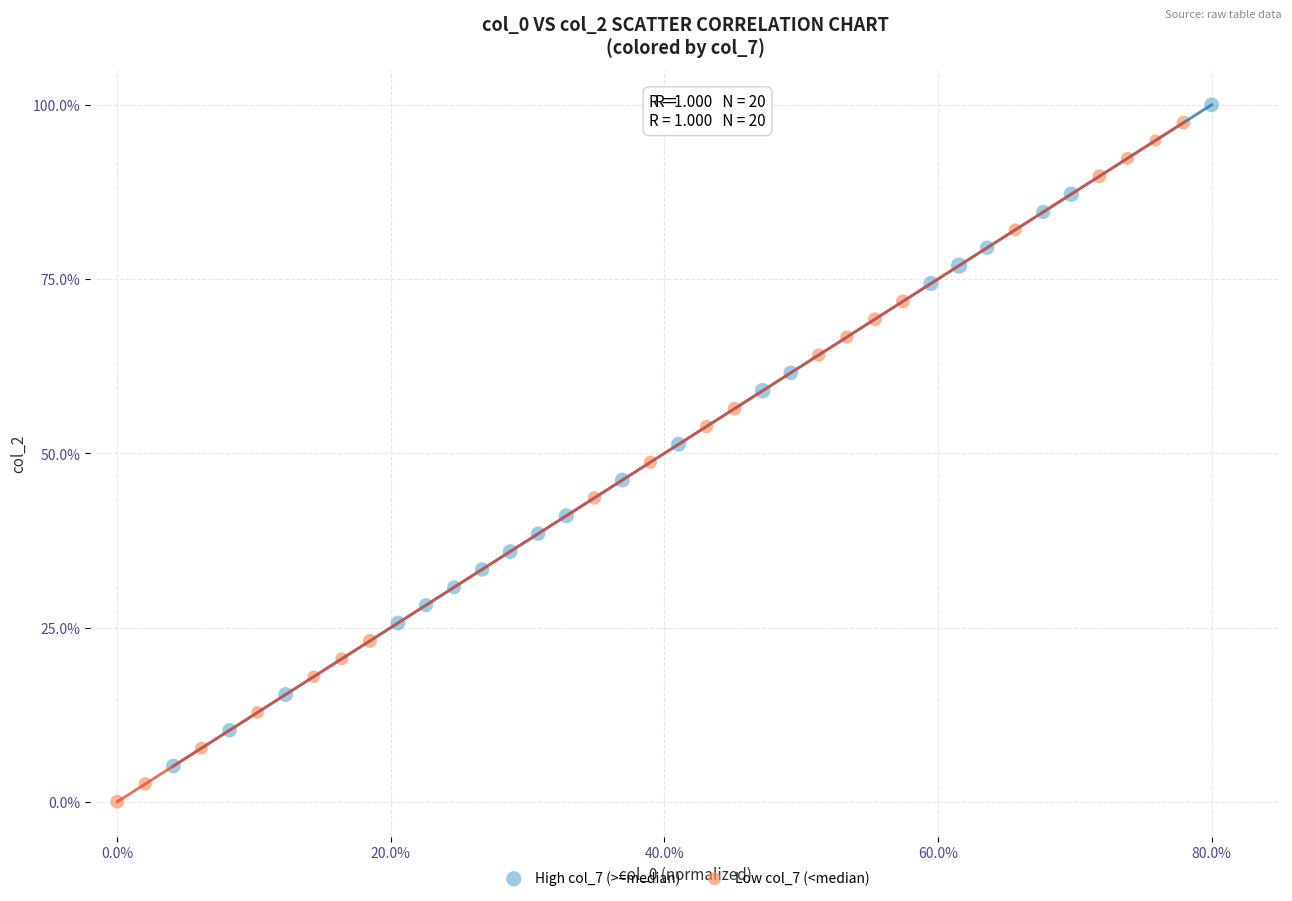

Which series has the widest spread of Y values?

Low col_7 (<median)